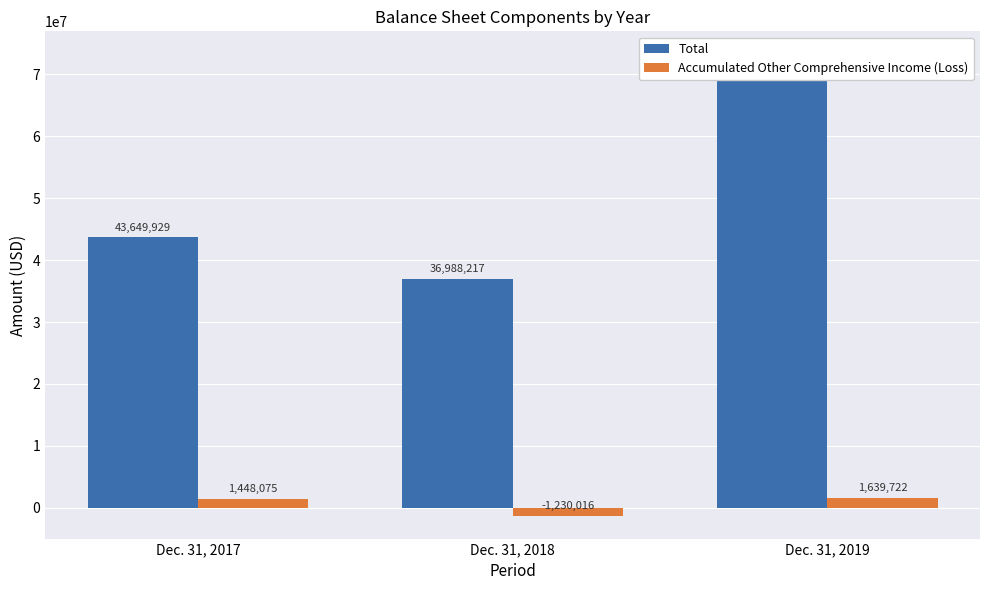

What is the spread (max minus min) of values at Dec. 31, 2019?

71553683